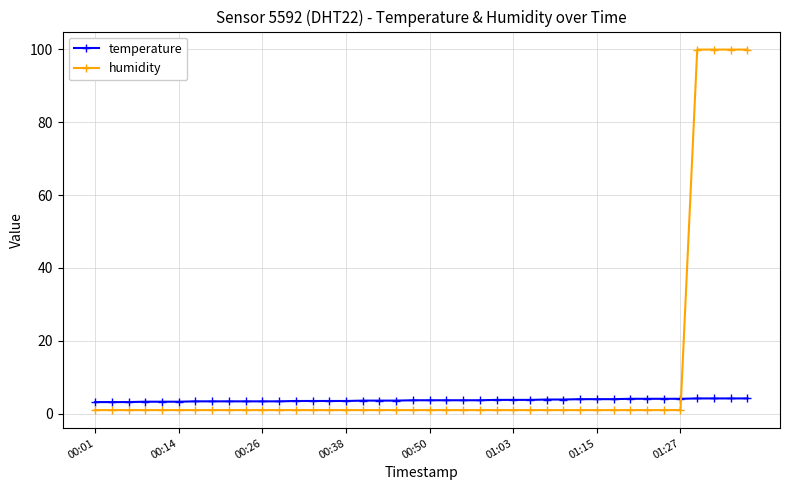

Which series has the widest spread of values?

humidity